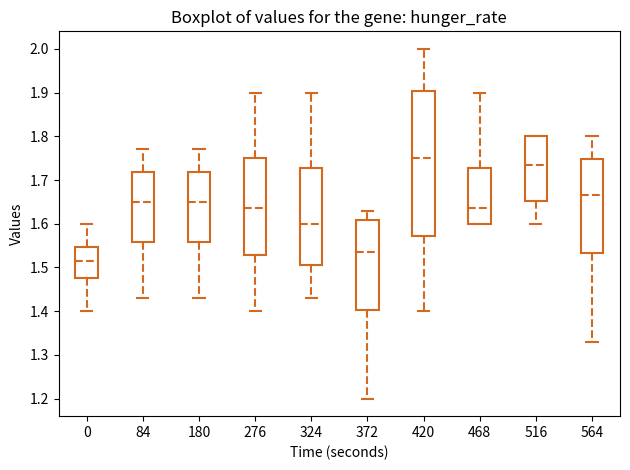

Where is the lower edge of the box at x = 564 on the y-axis? The values are not printed on the chart, so give them approximately, as read against the axis.

1.53